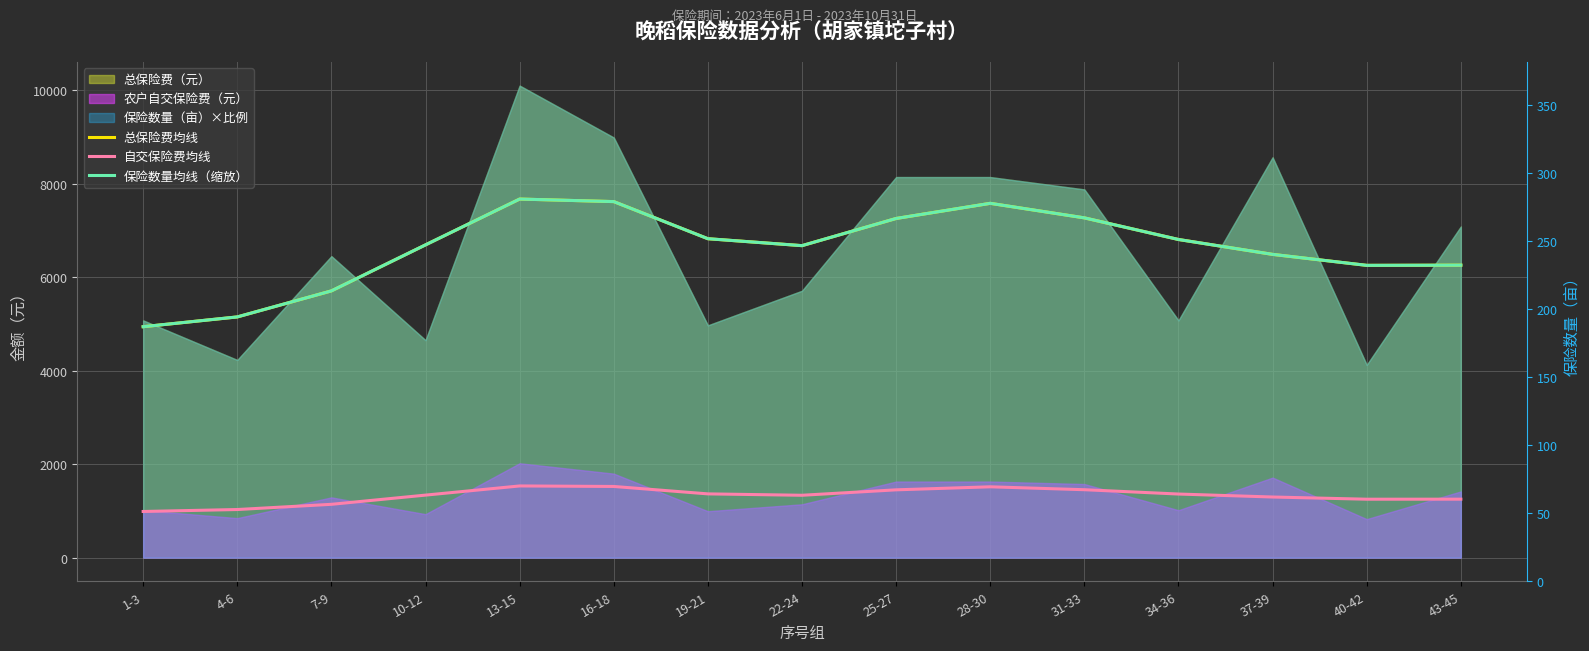

True or false: 总保险费均线 and 保险数量均线（缩放） cross at least once.

False